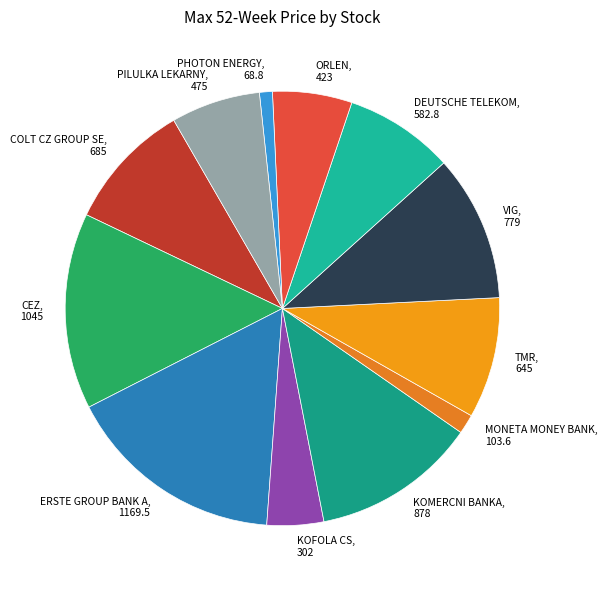

Does any single category account for the majority?

No